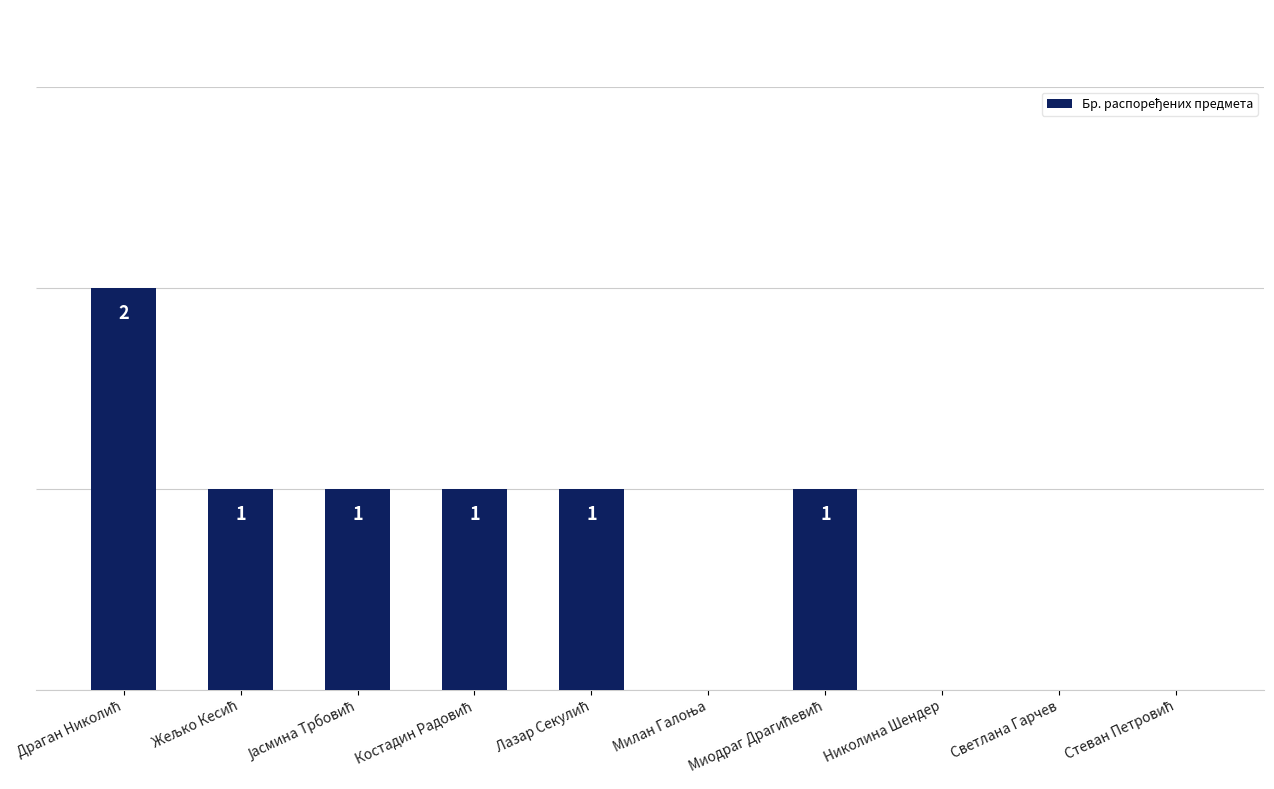

How many distinct data groups are displayed?

1